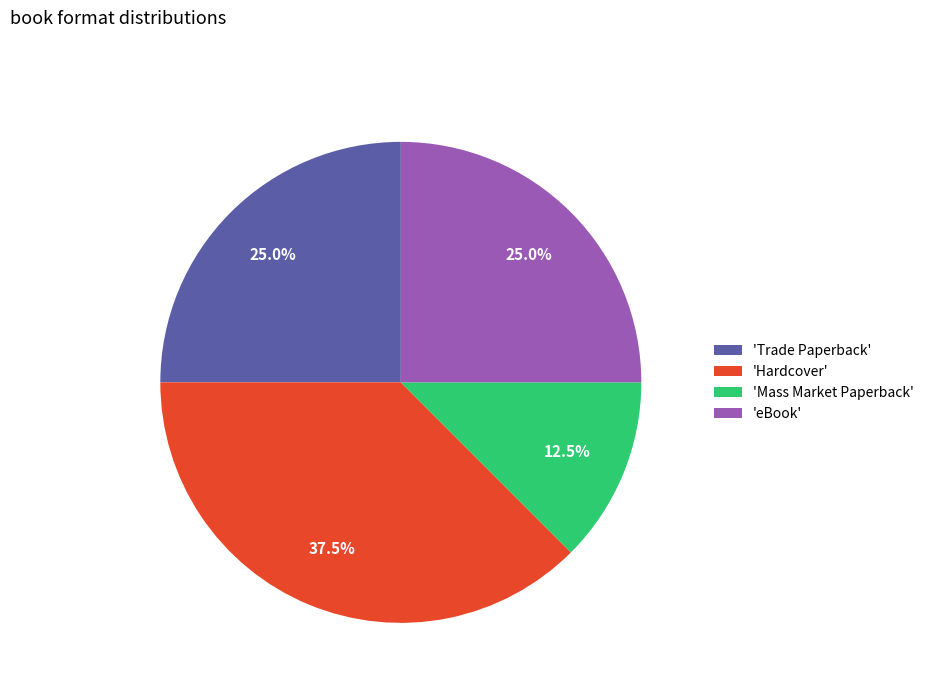

Approximately how many times larger is the value at 'Hardcover' compared to 'eBook'?

1.5